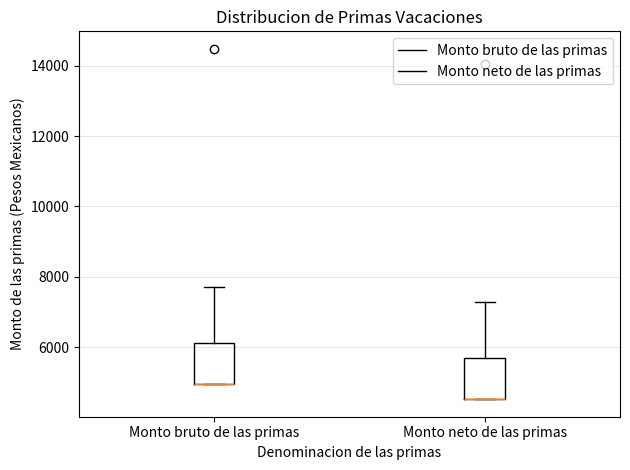

Where does the upper whisker of the box for Monto neto de las primas end on the y-axis? The values are not printed on the chart, so give them approximately, as read against the axis.

7200